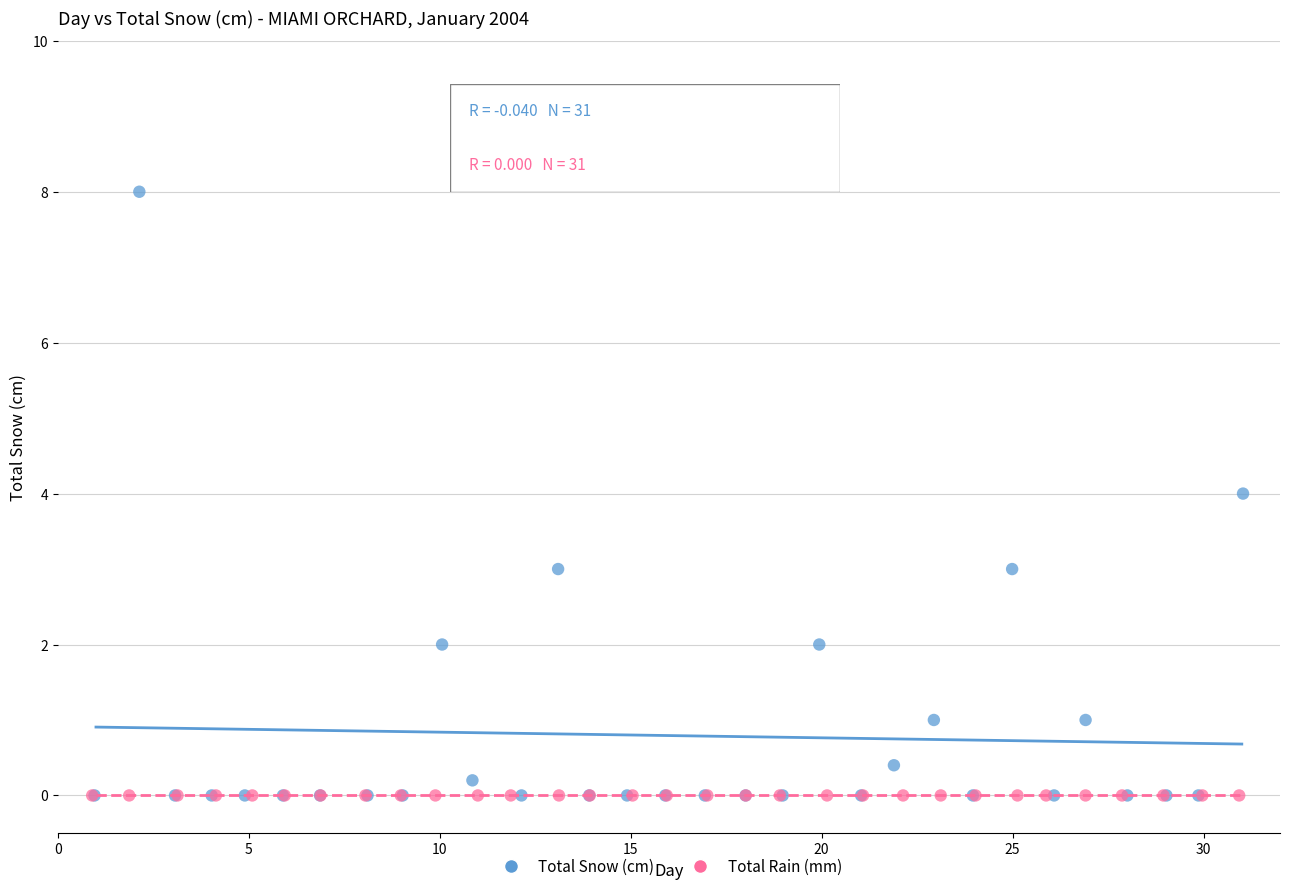

What are all the series names shown in the legend?

Total Snow (cm), Total Rain (mm)